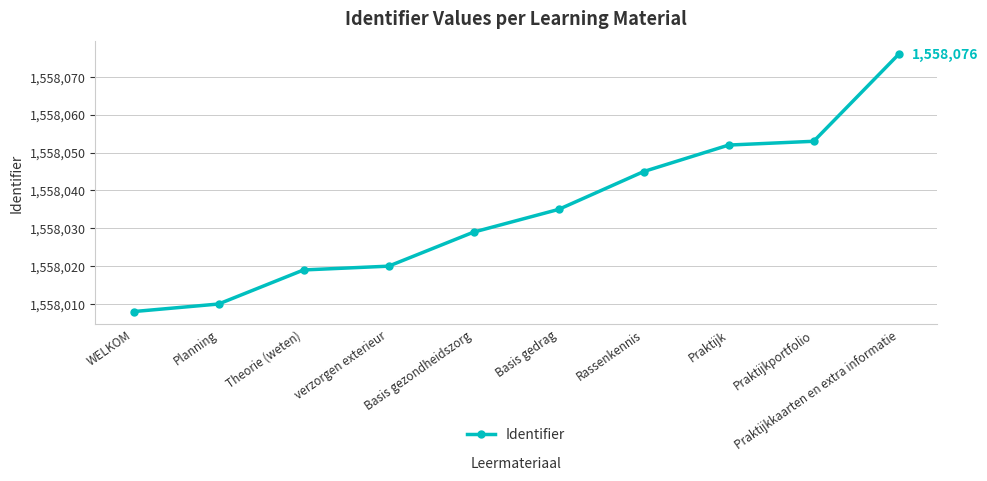

What is the difference between the values at Praktijkkaarten en extra informatie and Basis gedrag?

41